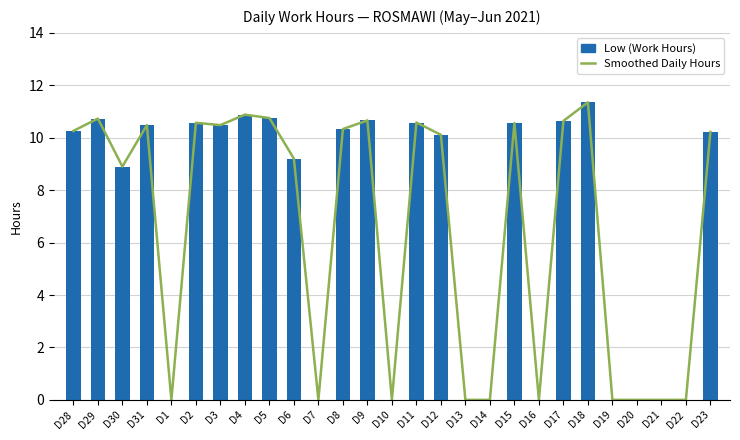

What is the maximum value for Smoothed Daily Hours?

11.3